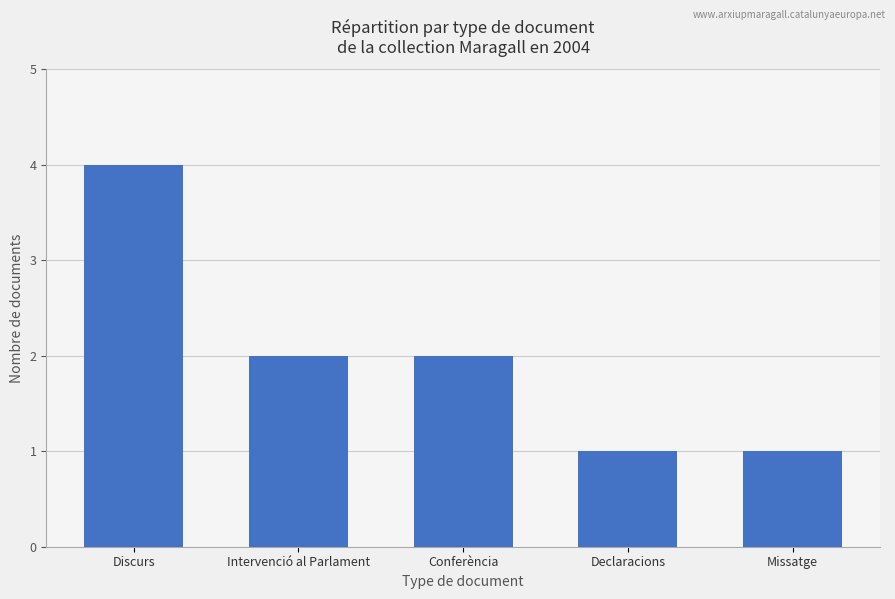

How many bars are there in total?

5